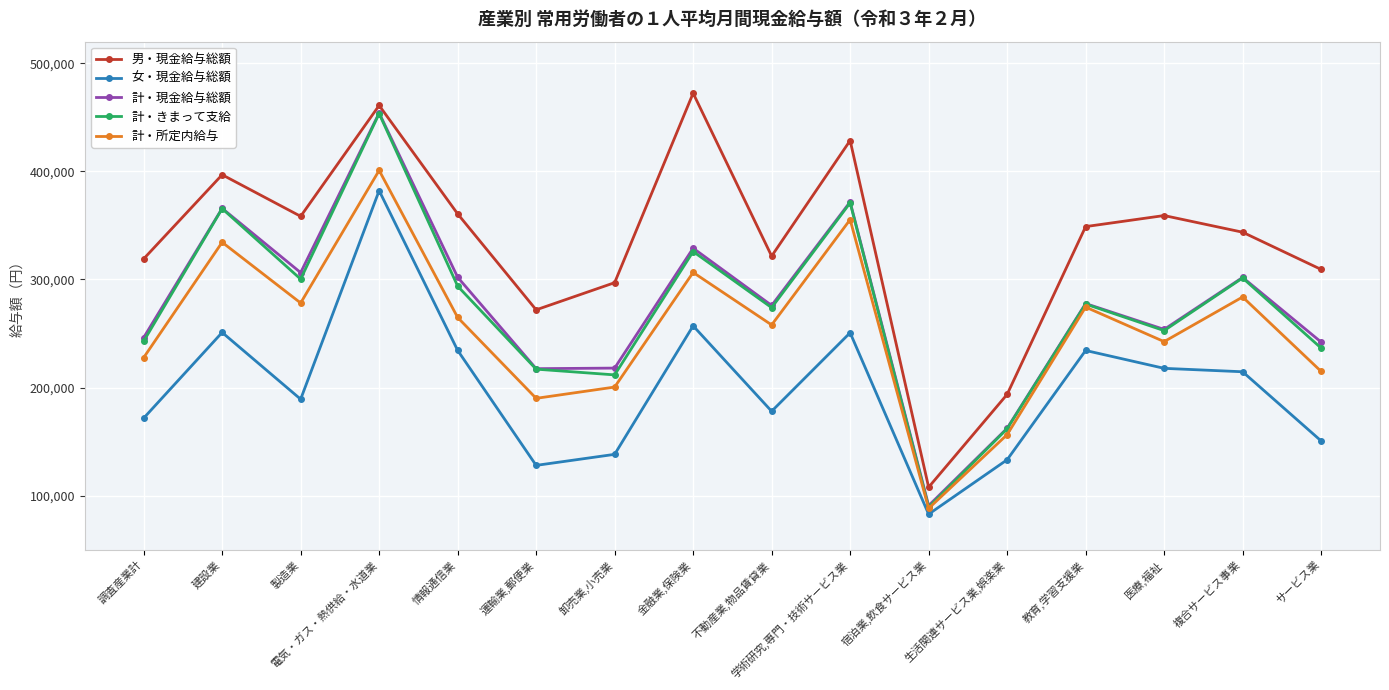

What is the spread (max minus min) of values at 情報通信業?

126274